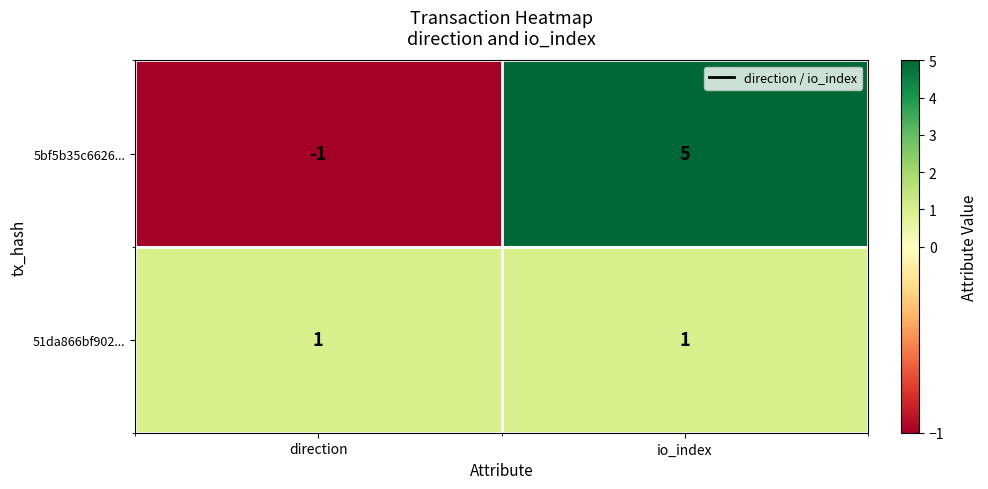

What is the sum of all 5bf5b35c6626... values?

4